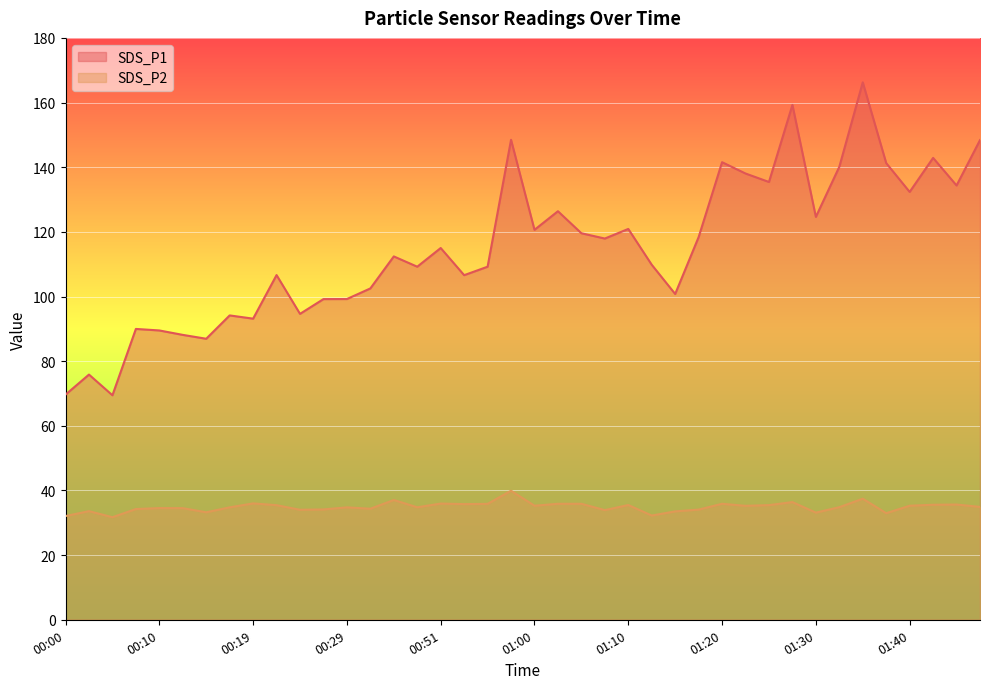

What is the sum of all SDS_P1 values?

4598.8